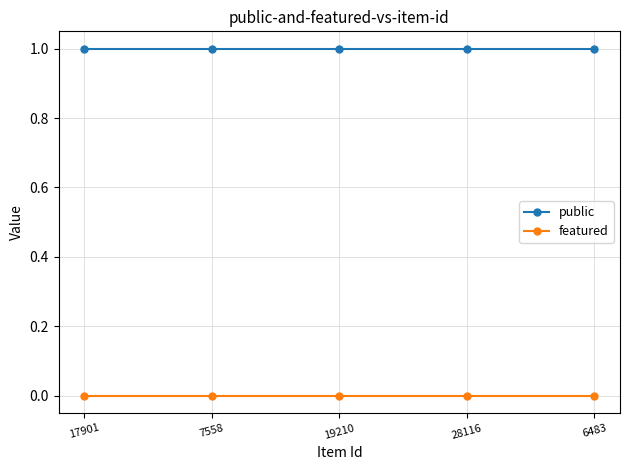

What are all the series names shown in the legend?

public, featured